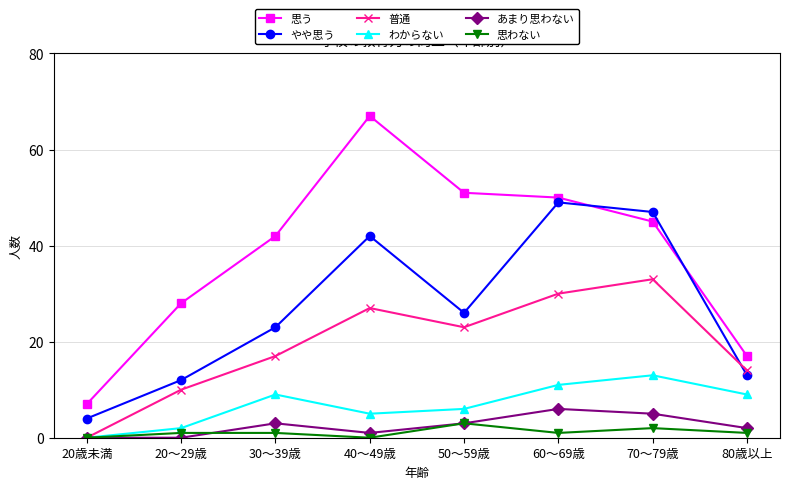

What is the label of the 8th point from the left?

80歳以上